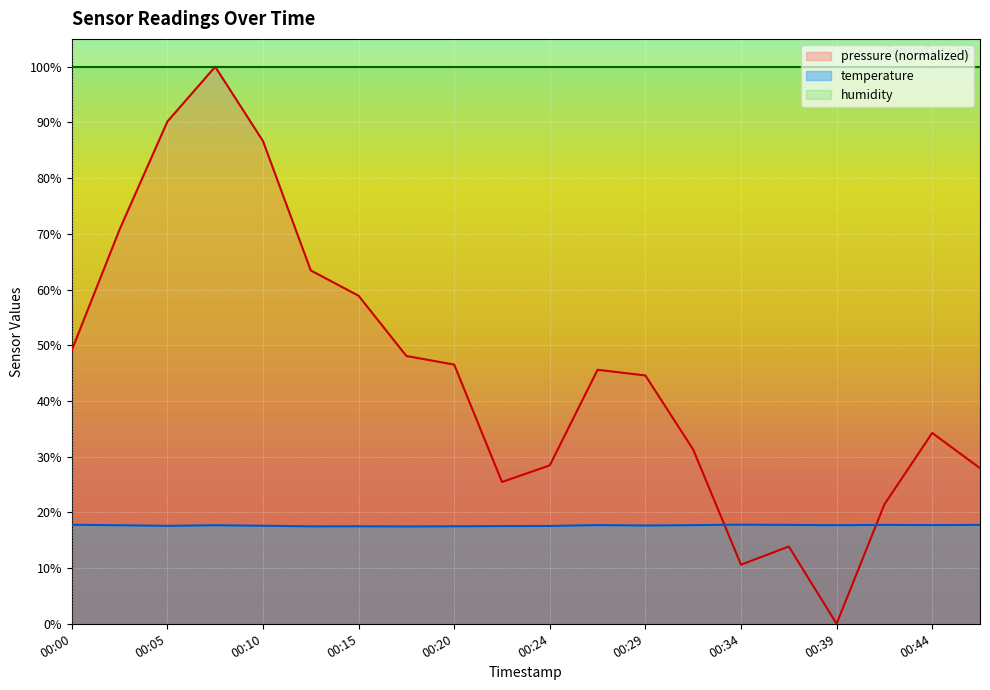

Which series has the largest total across all categories?

humidity